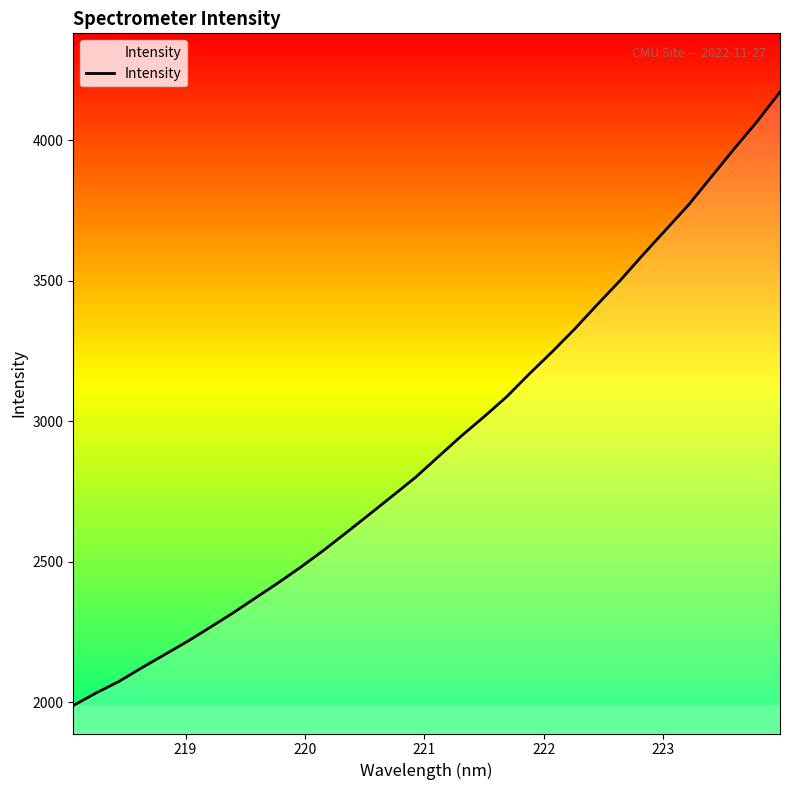

What is the greatest value displayed?

4172.1